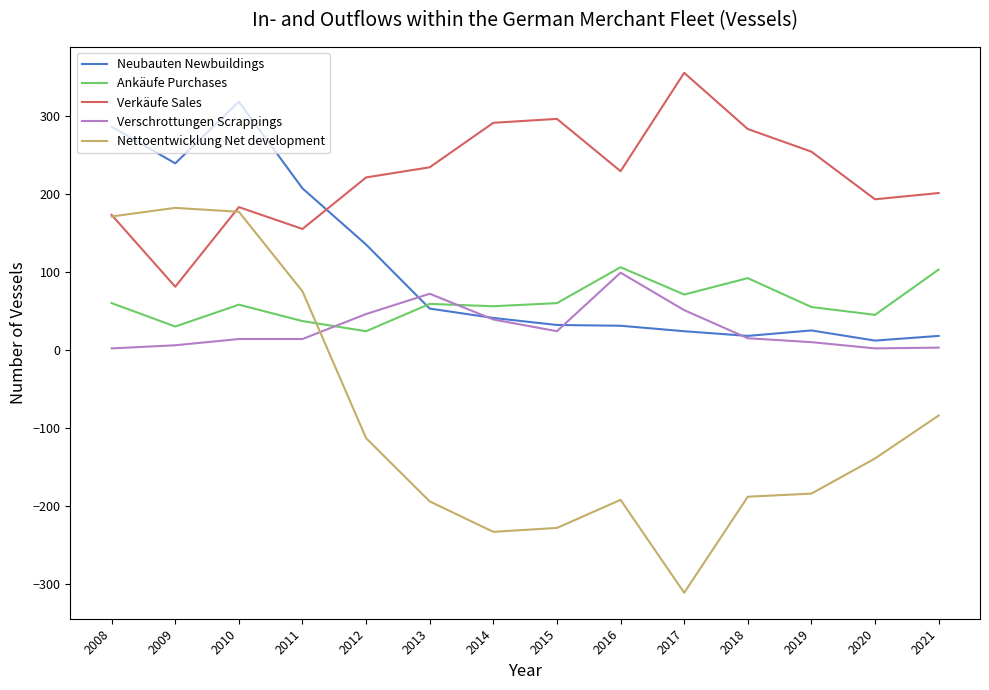

Is the value of Verkäufe Sales at 2016 greater than the value of Ankäufe Purchases at 2019?

Yes